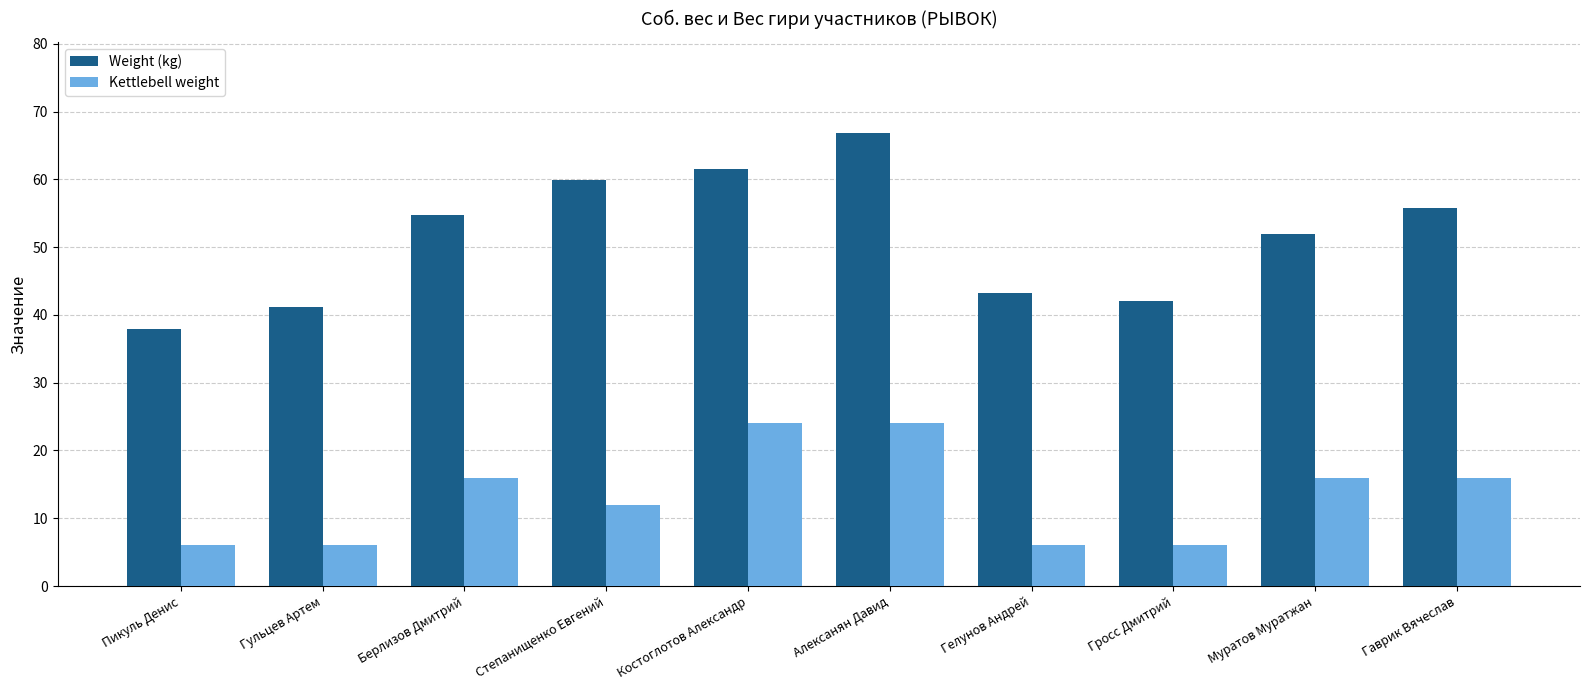

At which category is the sum across all series the highest?

Алексанян Давид